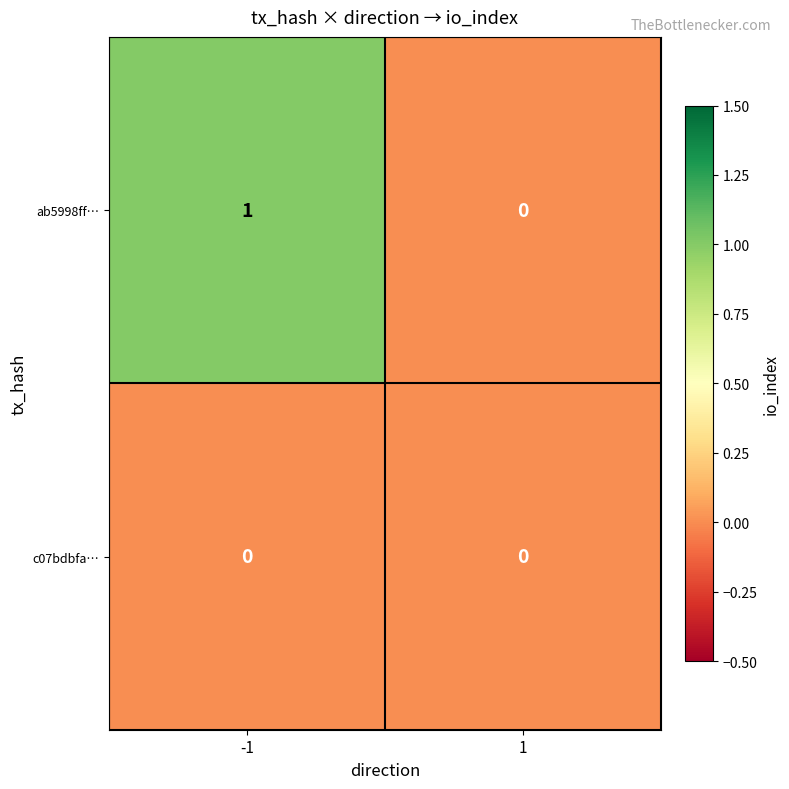

How many data points does each series have?

2